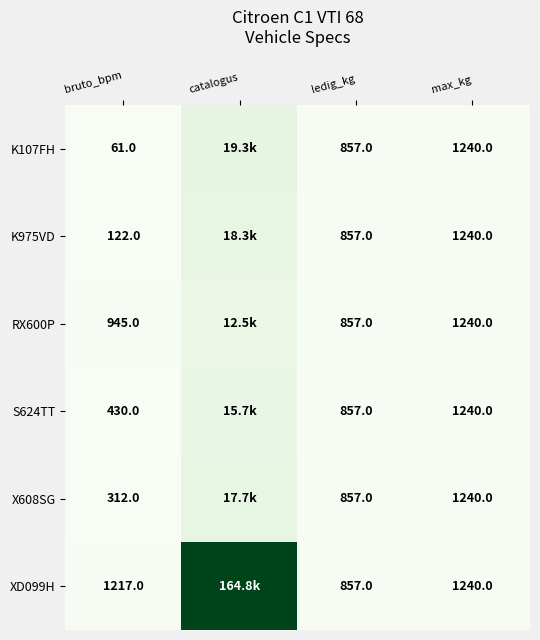

Is it true that S624TT equals 430 at bruto_bpm?

True